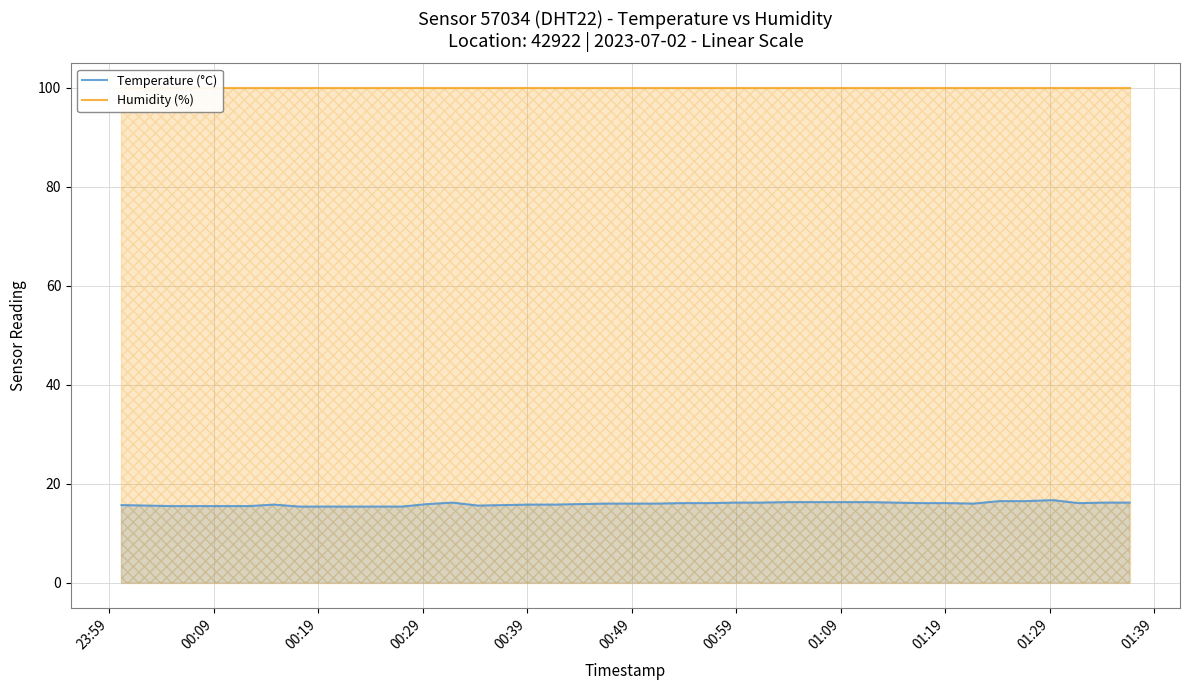

What are all the series names shown in the legend?

Temperature (°C), Humidity (%)